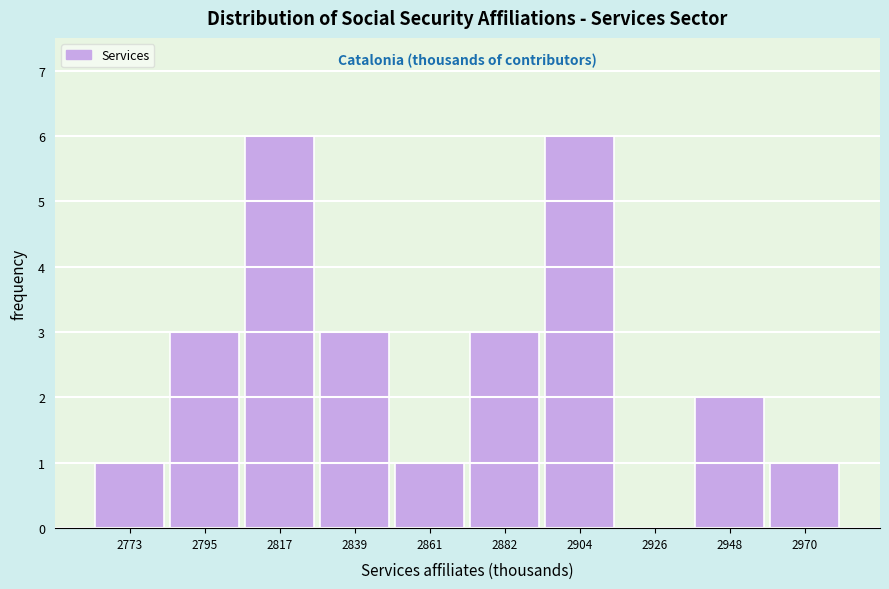

Reading left to right, what are all the values shown in this chart?

2773=1	2795=3	2817=6	2839=3	2861=1	2882=3	2904=6	2926=0	2948=2	2970=1